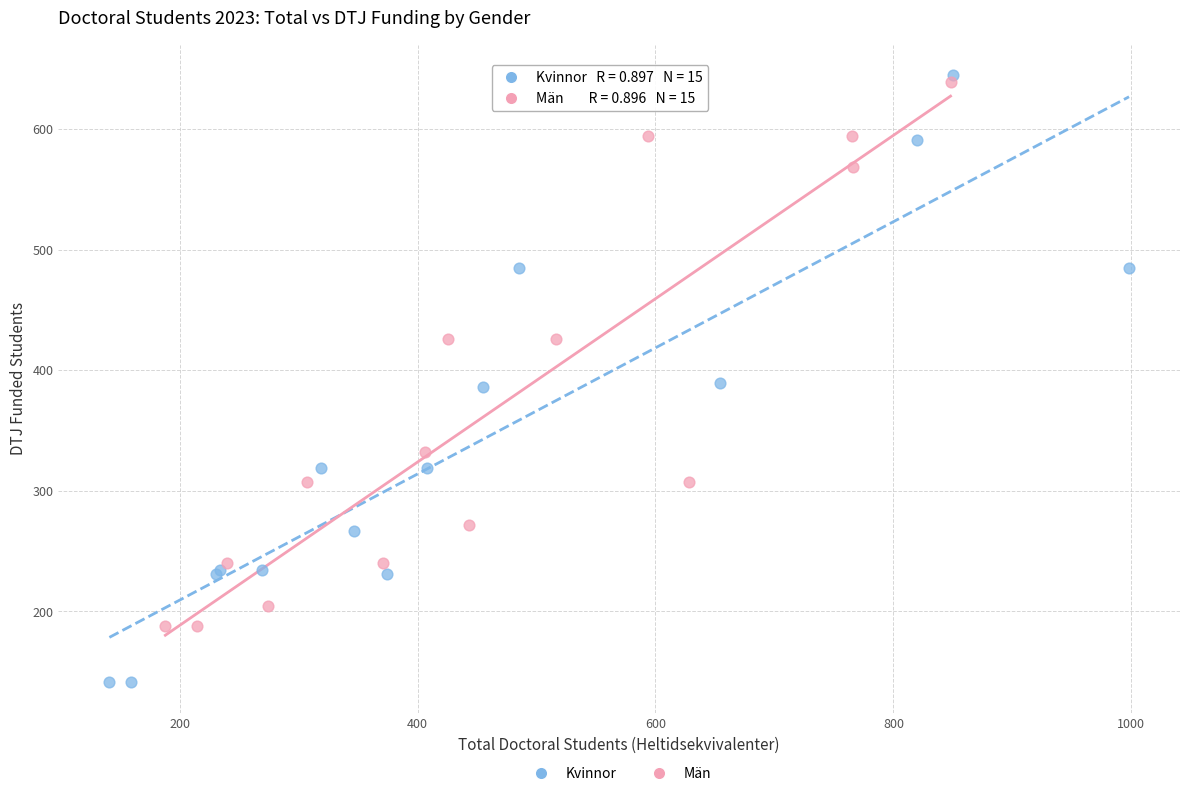

Which series reaches the minimum Y coordinate?

Kvinnor